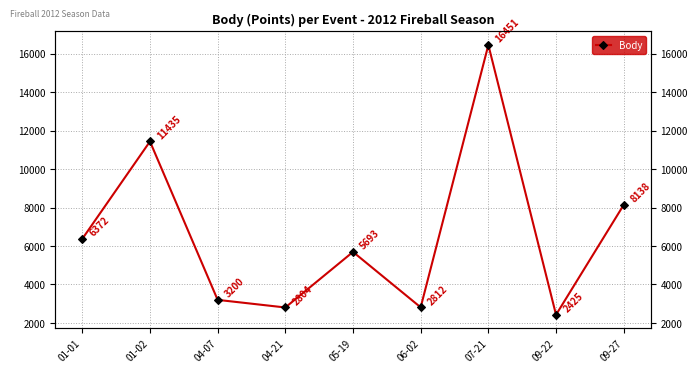

Reading left to right, list all the values displayed in this chart.

01-01=6372	01-02=11435	04-07=3200	04-21=2804	05-19=5693	06-02=2812	07-21=16451	09-22=2425	09-27=8138